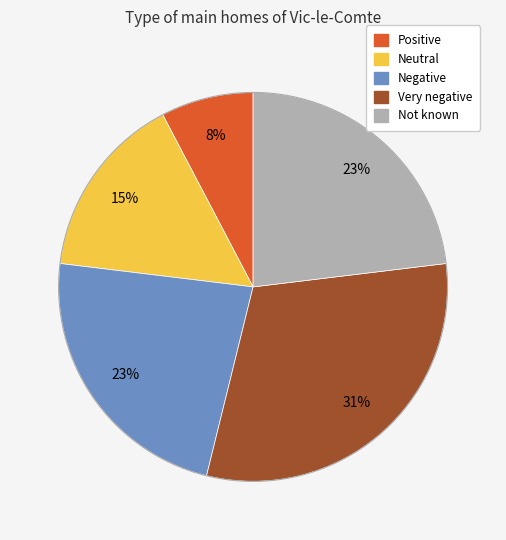

Is there a majority slice in this chart?

No